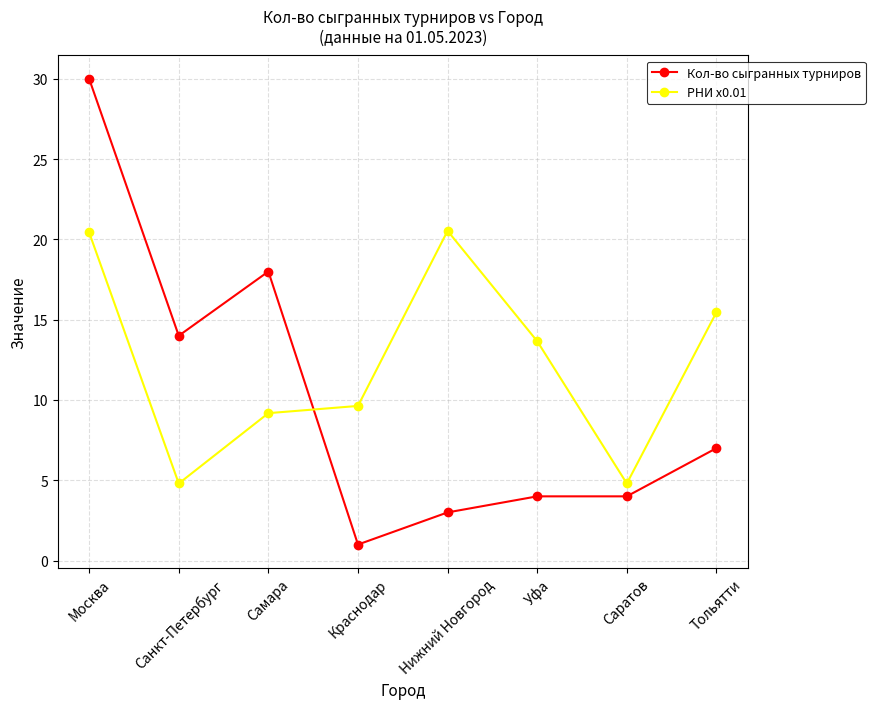

How many categories are shown in the chart?

8